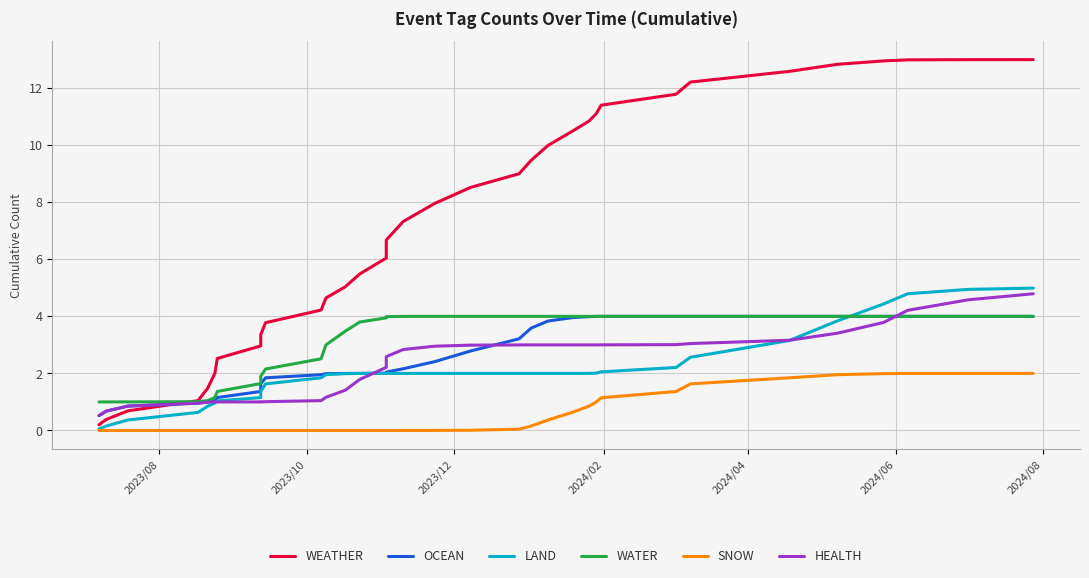

How many data points in SNOW are above 0?

18